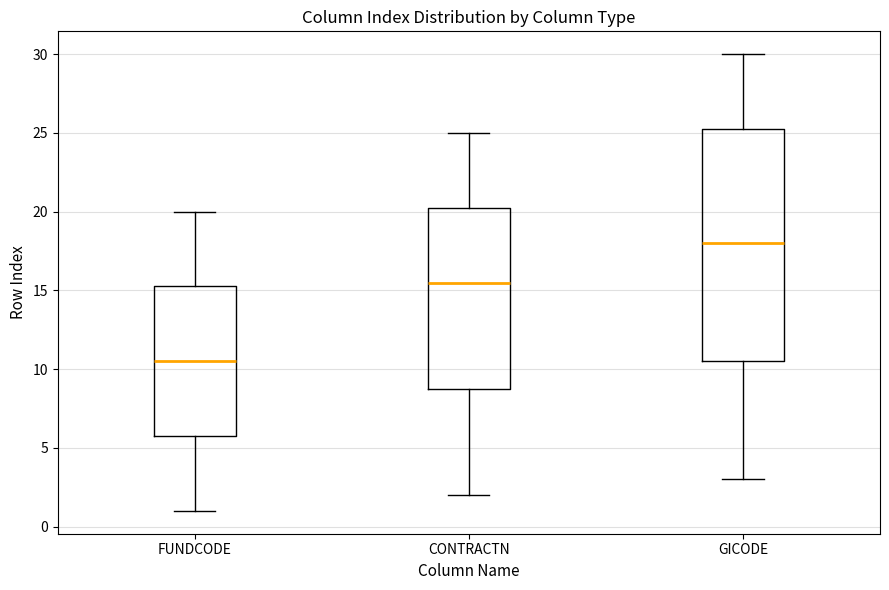

Which box's median line is the lowest?

FUNDCODE